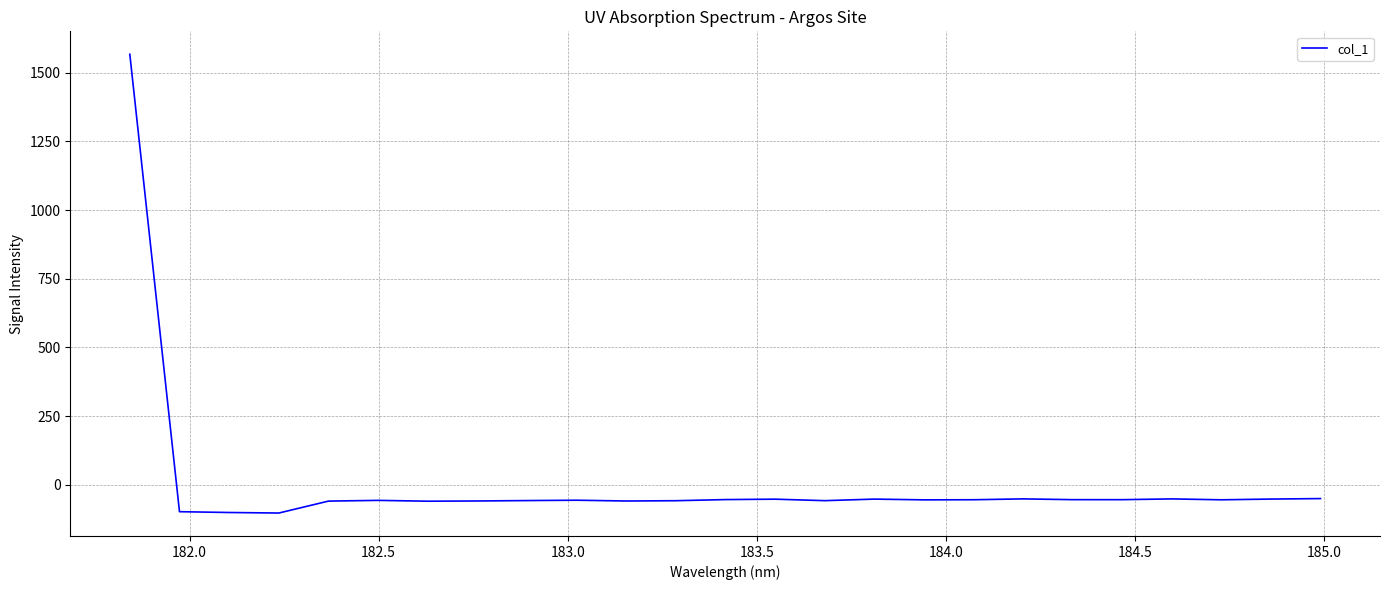

What is the difference between the maximum and minimum values?

1670.2